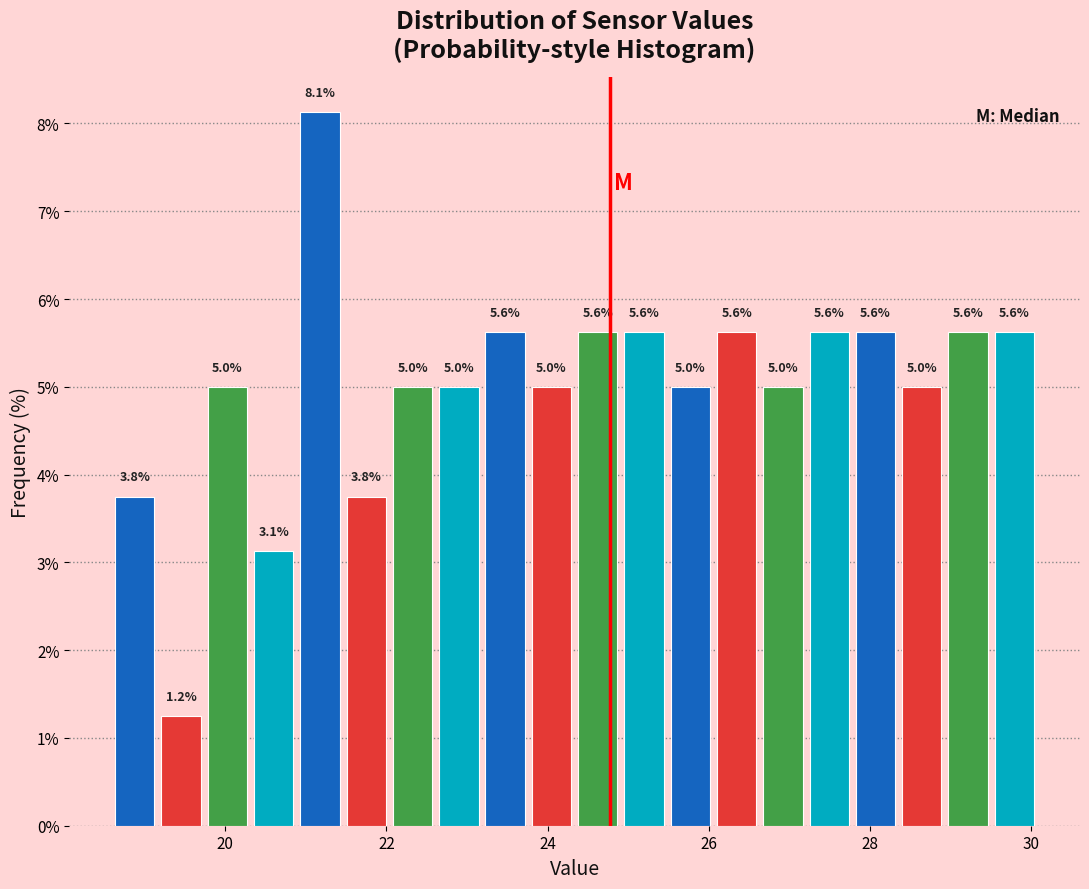

Around what value on the x-axis is the tallest bar? Give the approximate position of its centre, as read against the axis.

21.2